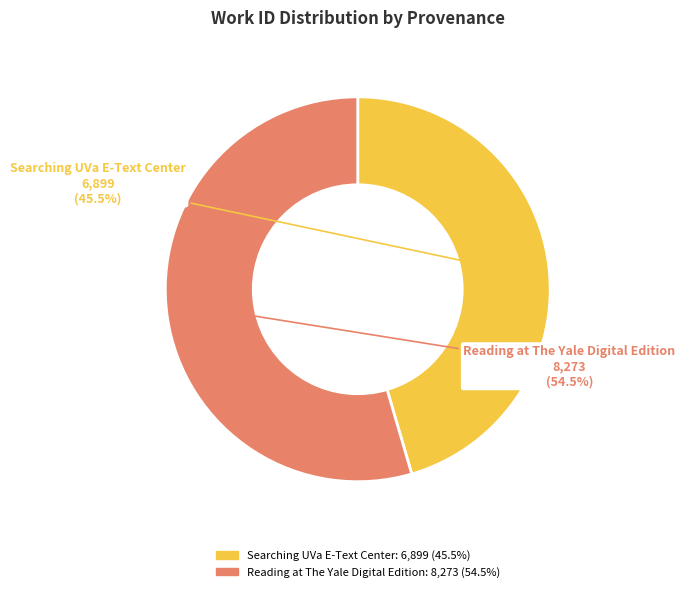

What is the largest slice in the pie chart?

Reading at The Yale Digital Edition